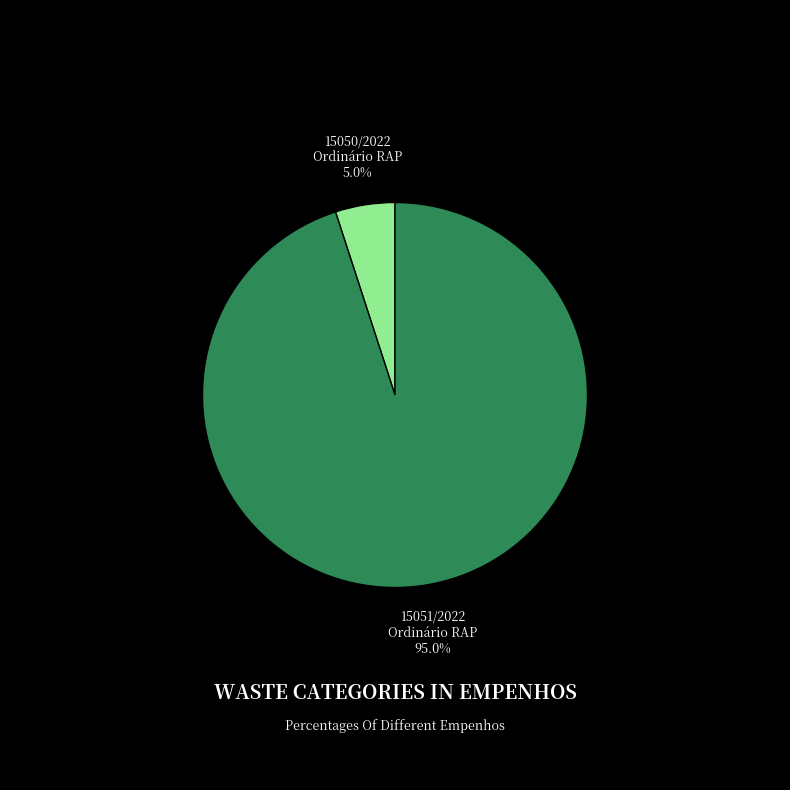

Count the number of slices in the pie.

2